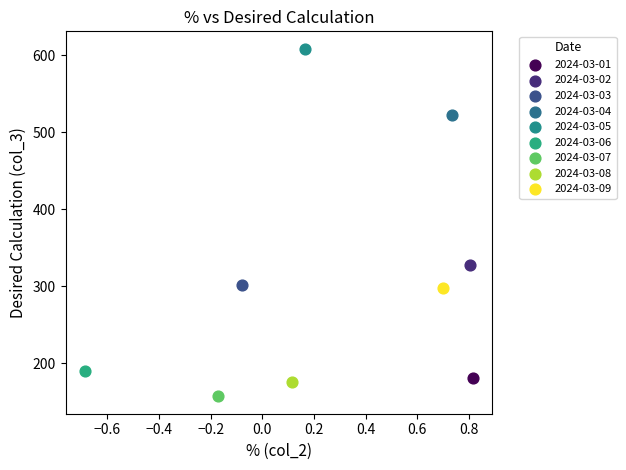

What are all the series names shown in the legend?

2024-03-01, 2024-03-02, 2024-03-03, 2024-03-04, 2024-03-05, 2024-03-06, 2024-03-07, 2024-03-08, 2024-03-09